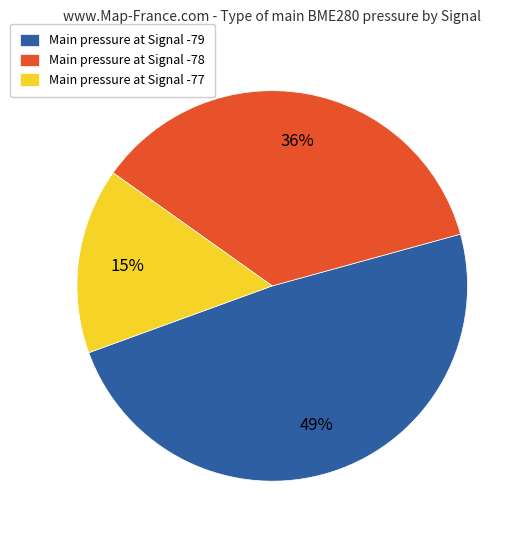

True or false: Main pressure at Signal -79 accounts for 49% of the total.

True